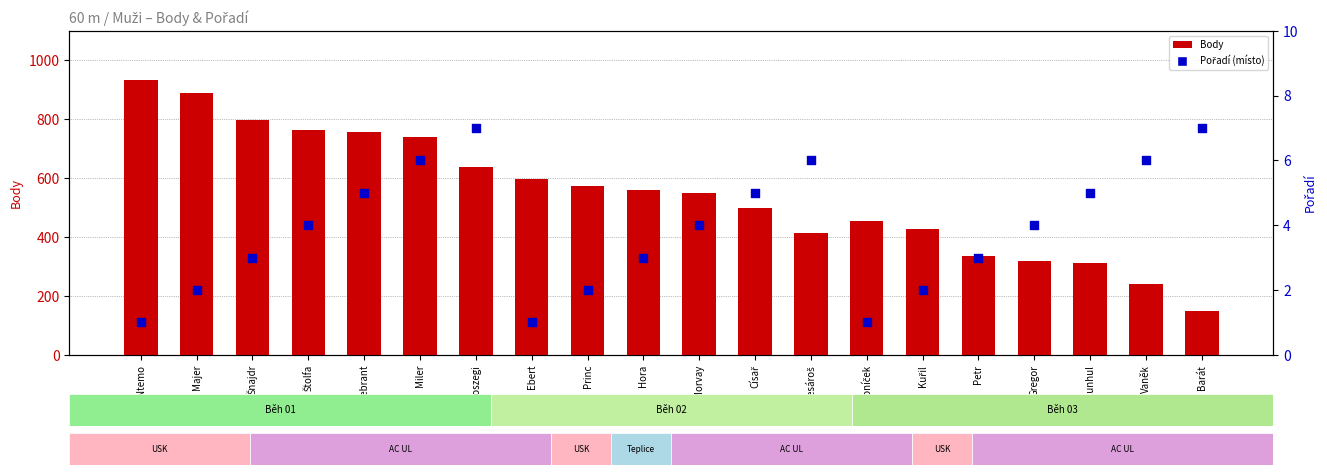

What are all the series names shown in the legend?

Body, Pořadí